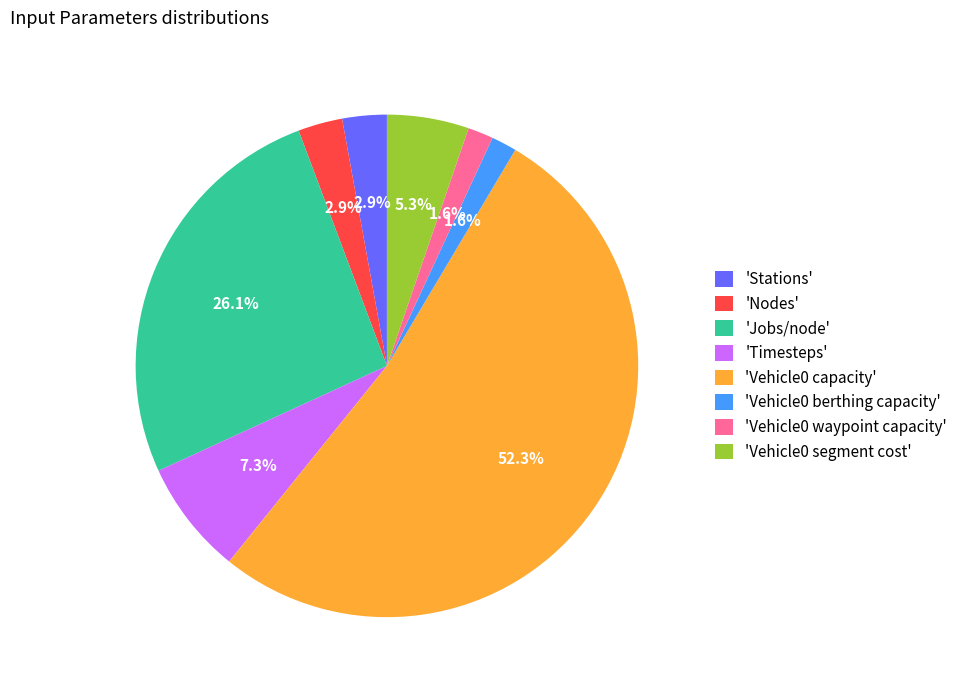

Which category has the biggest portion of the pie?

'Vehicle0 capacity'